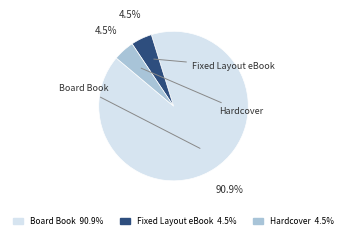

Approximately how many times larger is the value at Hardcover compared to Fixed Layout eBook?

1.0